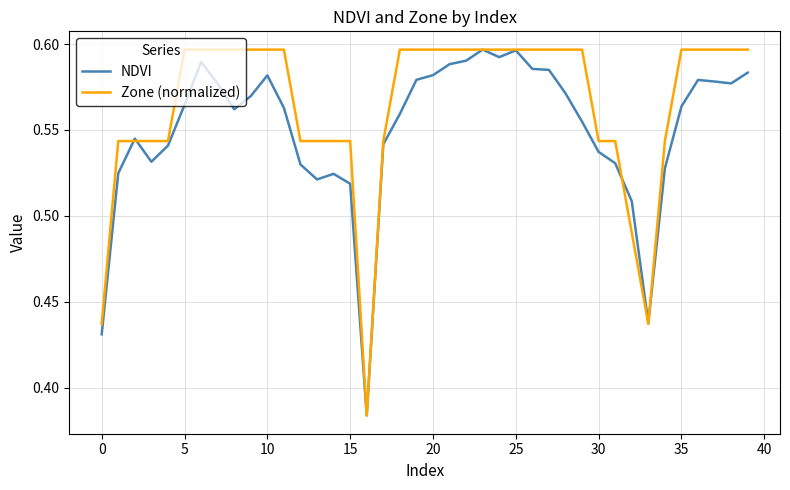

Which series has the largest total across all categories?

Zone (normalized)